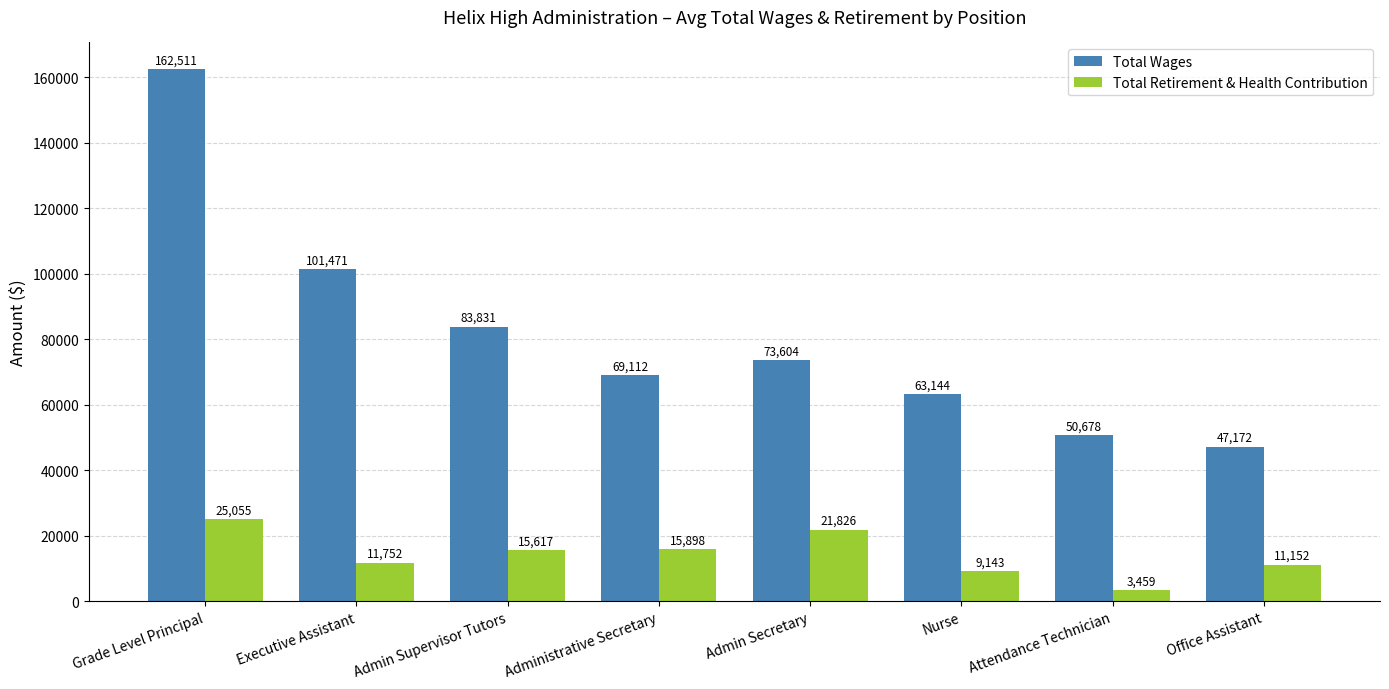

At which category is the sum across all series the highest?

Grade Level Principal